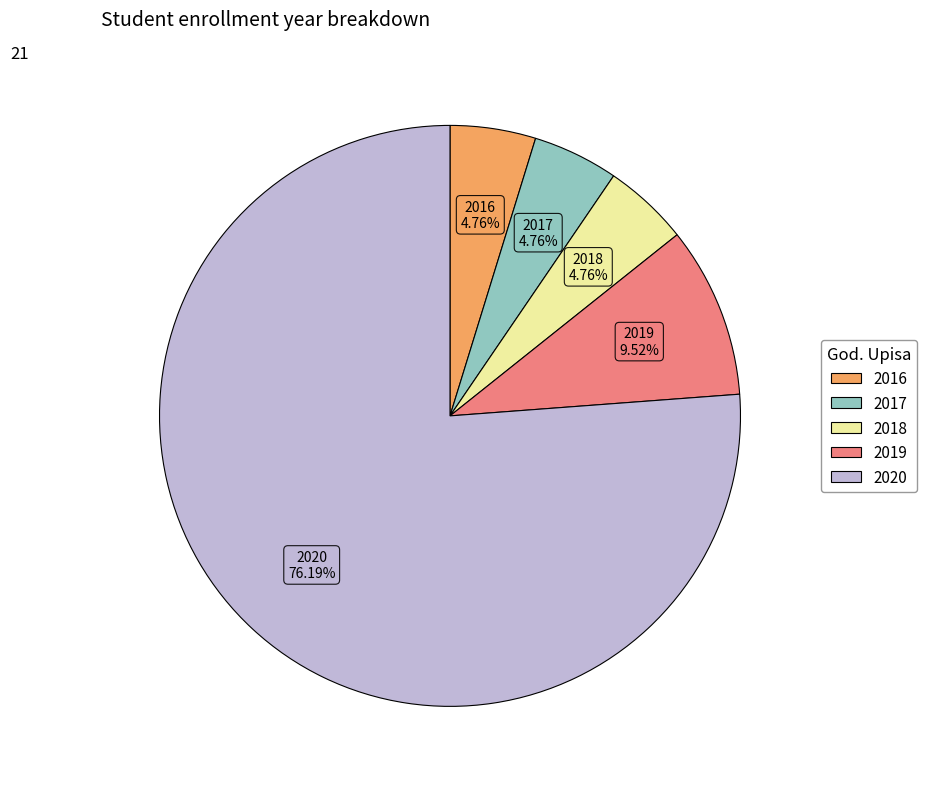

How much of the chart is everything except 2017?

95.2%